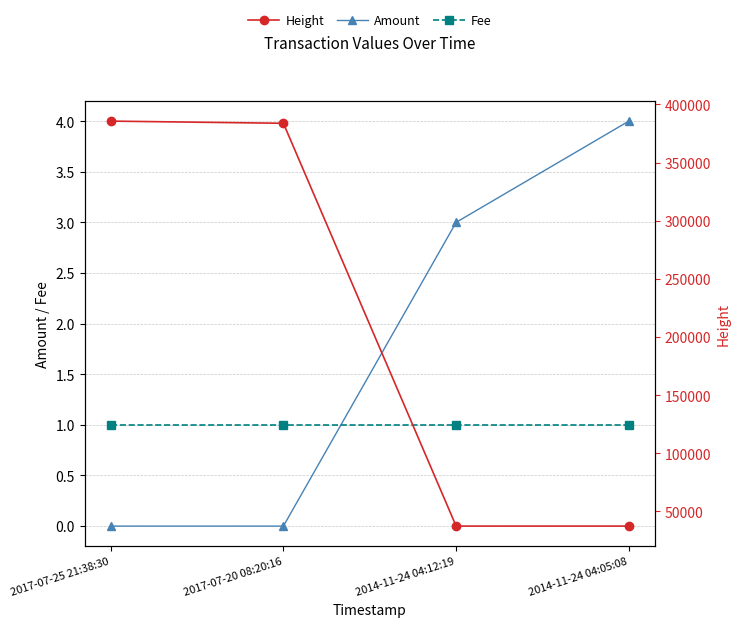

Reading right to left, what are all the values shown in this chart?

Amount: 2014-11-24 04:05:08=4	2014-11-24 04:12:19=3	2017-07-20 08:20:16=0	2017-07-25 21:38:30=0
Fee: 2014-11-24 04:05:08=1	2014-11-24 04:12:19=1	2017-07-20 08:20:16=1	2017-07-25 21:38:30=1
Height: 2014-11-24 04:05:08=37432	2014-11-24 04:12:19=37435	2017-07-20 08:20:16=383732	2017-07-25 21:38:30=385607